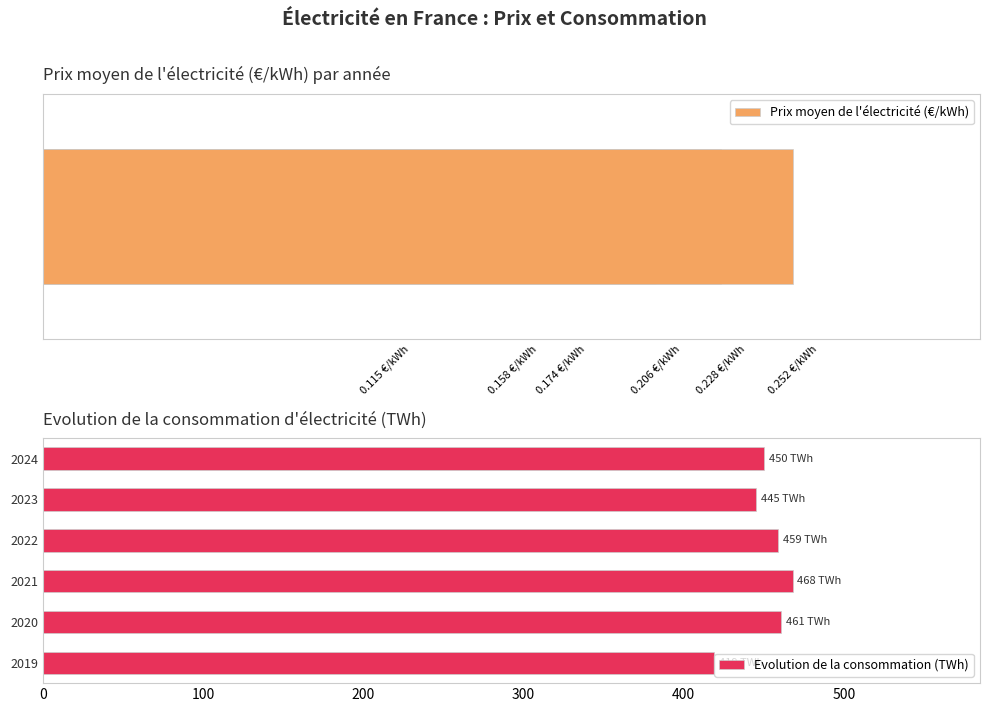

Between 0.115 €/kWh and 0.252 €/kWh, which is larger?

0.252 €/kWh